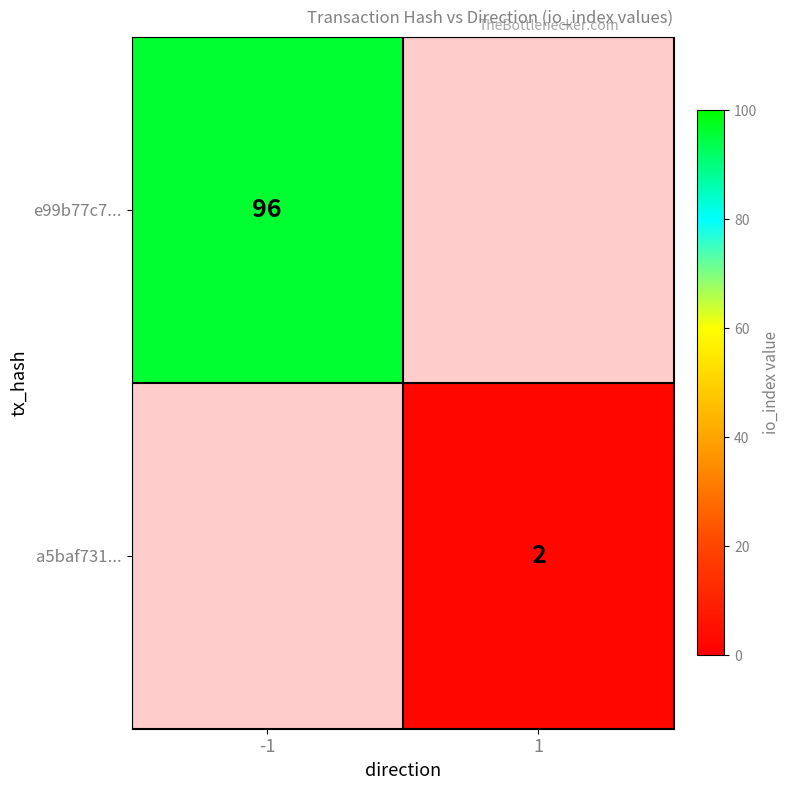

The a5baf731... series shows 3 at 1. True or false?

False